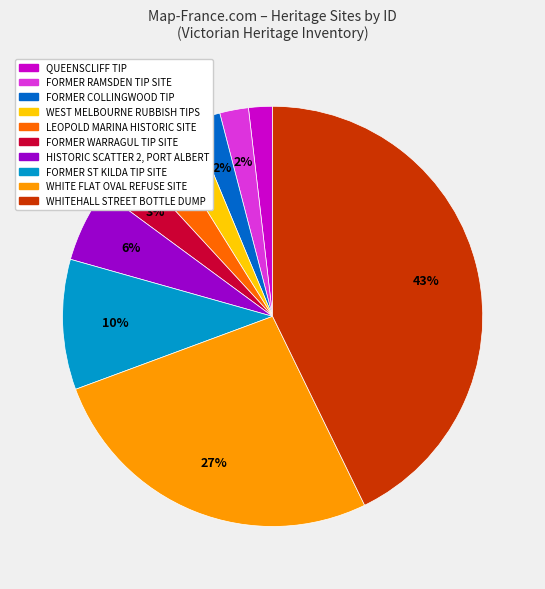

To the nearest percent, what is the difference between the largest and smallest slice percentages?

41%